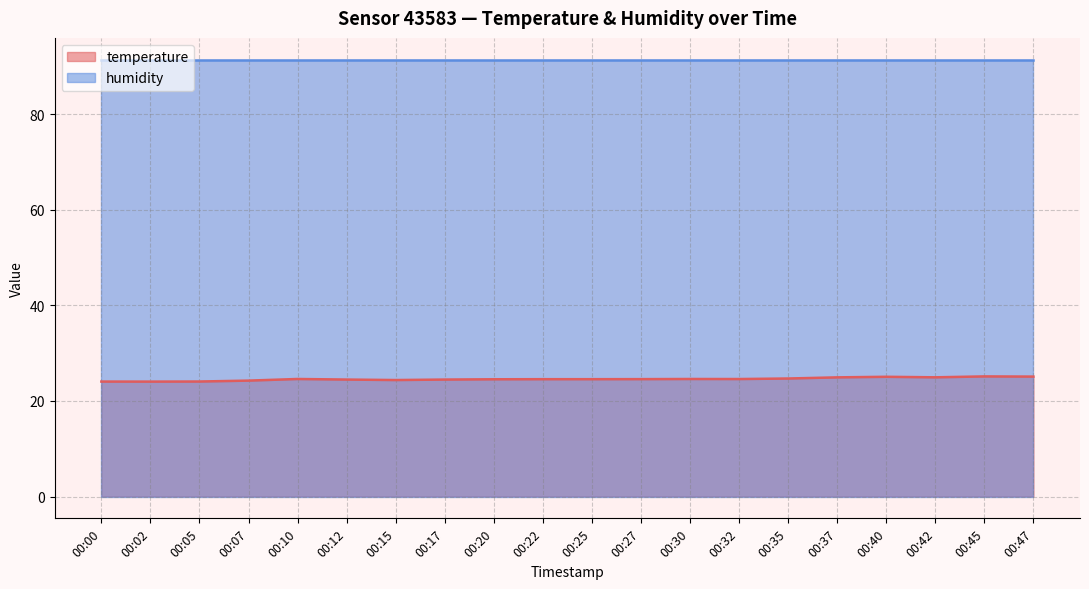

Rank the categories by value from lowest to highest.

00:02, 00:00, 00:05, 00:07, 00:15, 00:12, 00:17, 00:20, 00:22, 00:25, 00:27, 00:32, 00:10, 00:30, 00:35, 00:37, 00:42, 00:40, 00:47, 00:45